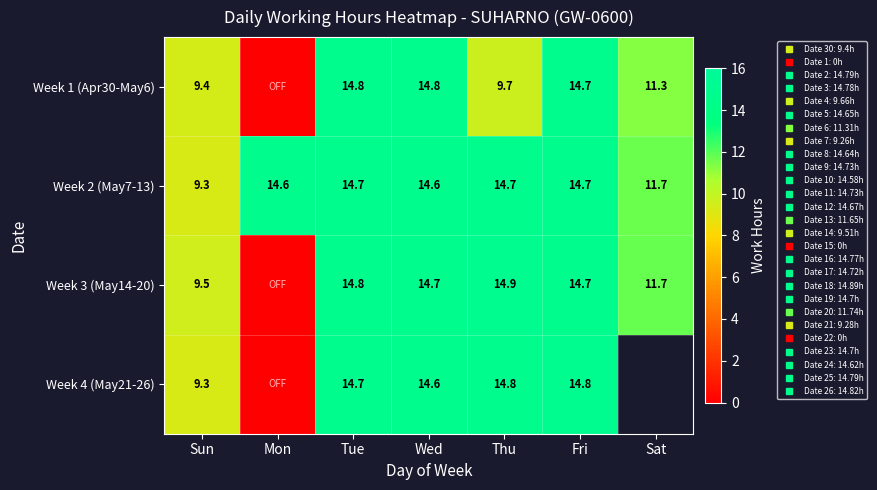

At Mon, list the series in order from smallest to largest.

Week 1 (Apr30-May6), Week 3 (May14-20), Week 4 (May21-26), Week 2 (May7-13)